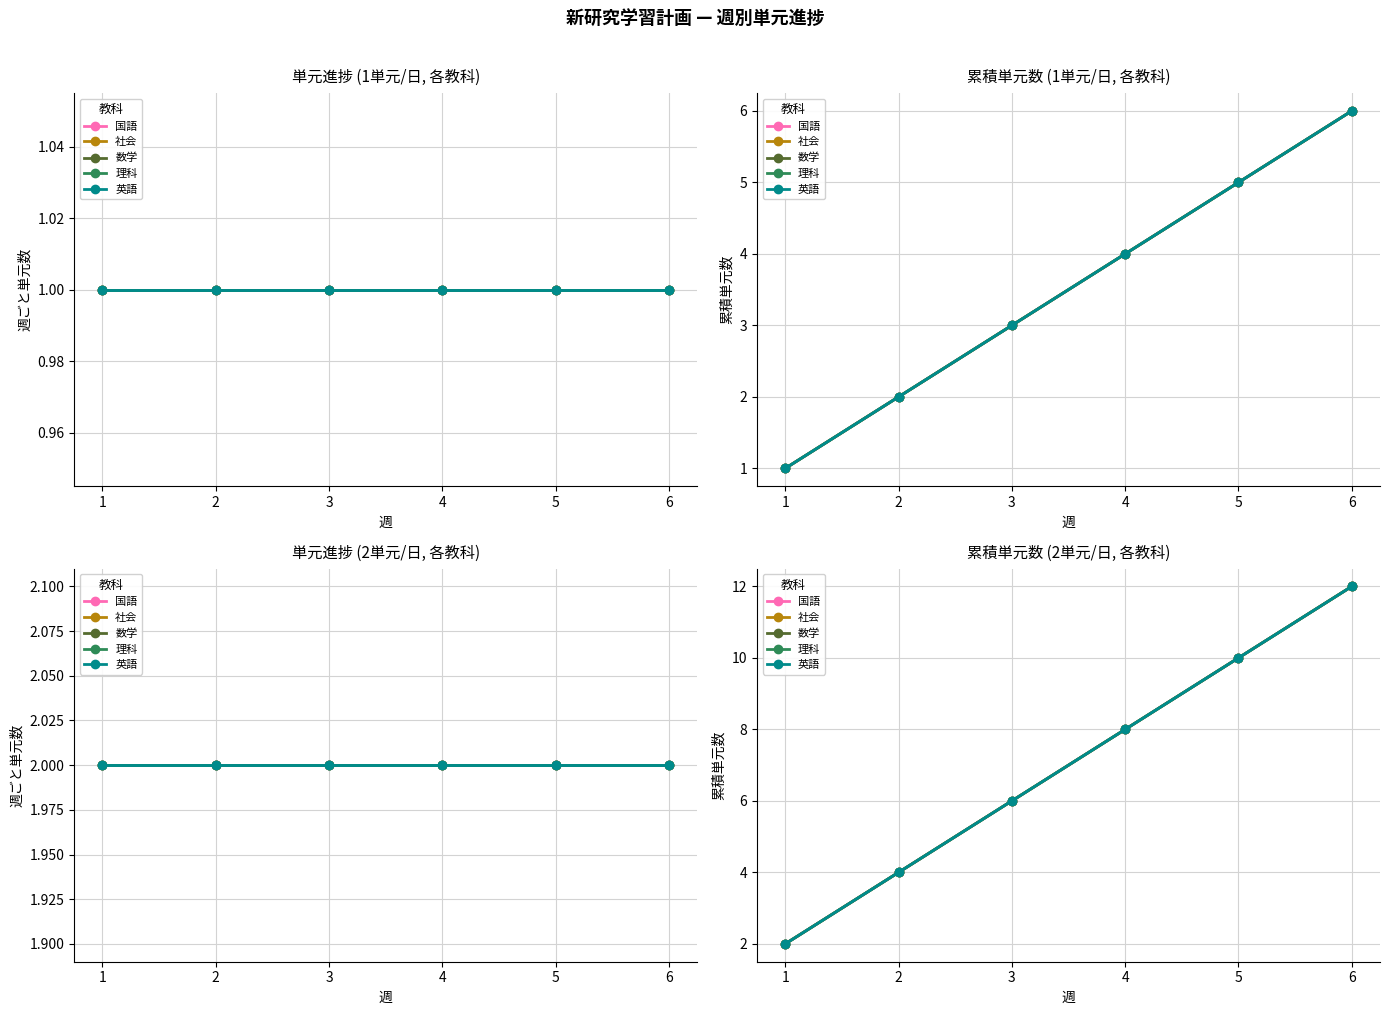

True or false: 社会 and 英語 cross at least once.

False